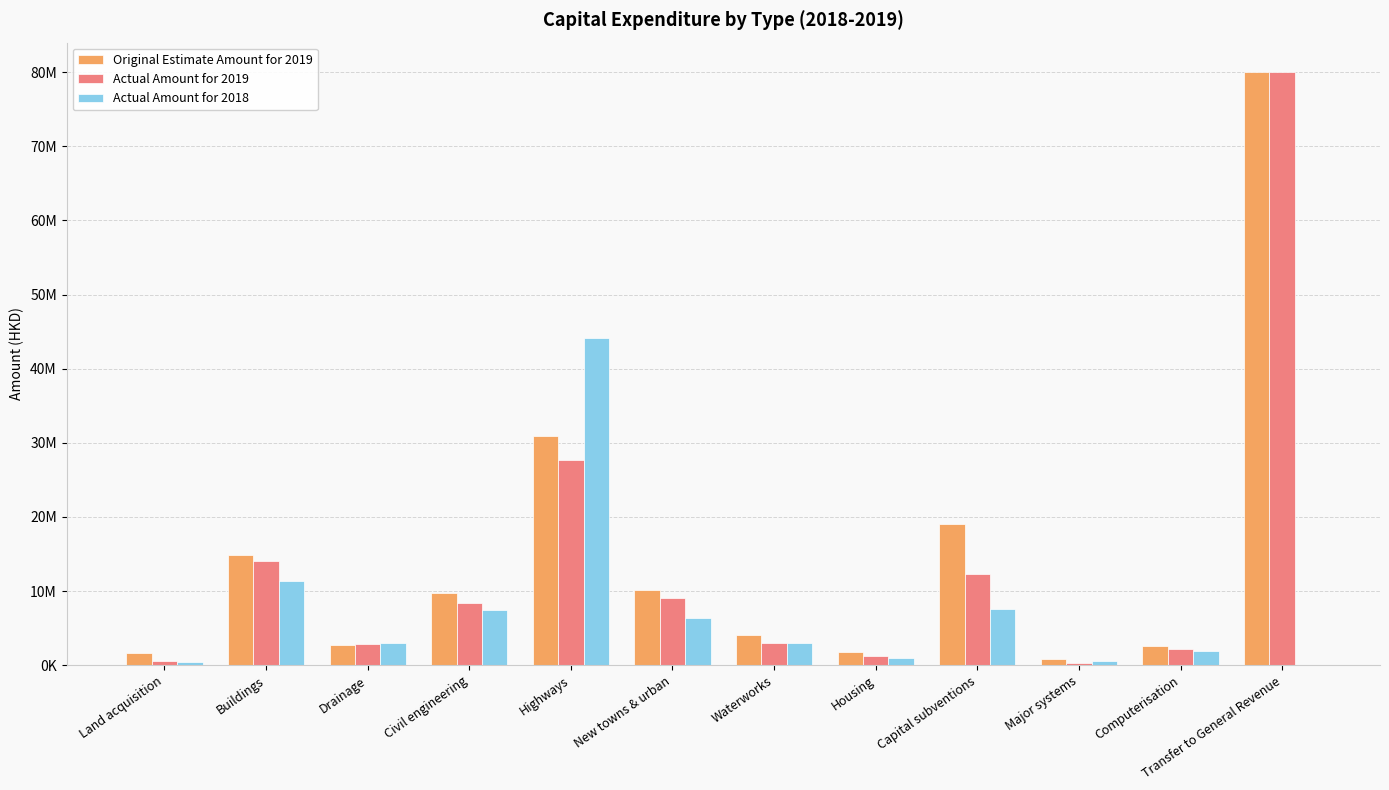

Which has a higher value, Highways or Computerisation?

Highways